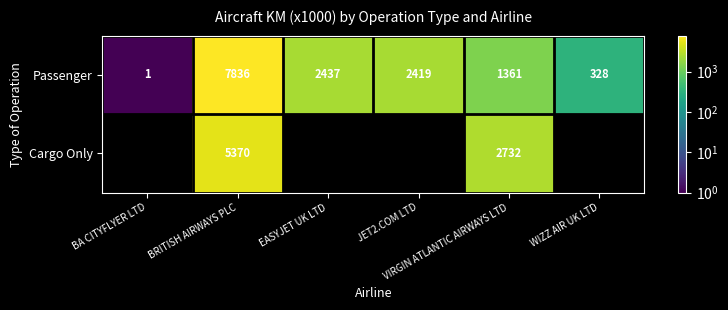

At how many categories does at least one series exceed 4662?

1